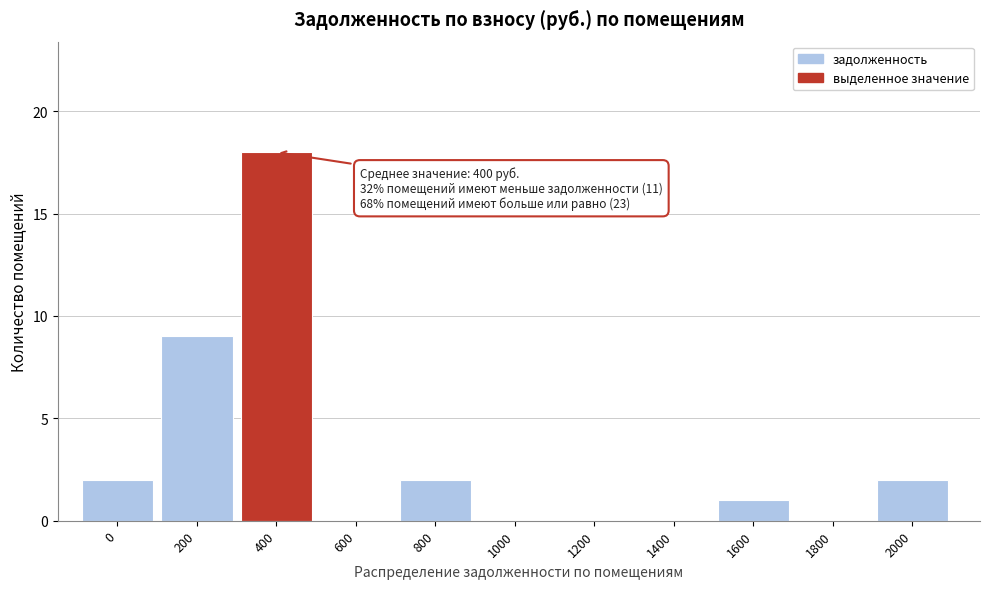

Reading left to right, what are all the values shown in this chart?

0=2	200=9	400=18	600=0	800=2	1000=0	1200=0	1400=0	1600=1	1800=0	2000=2